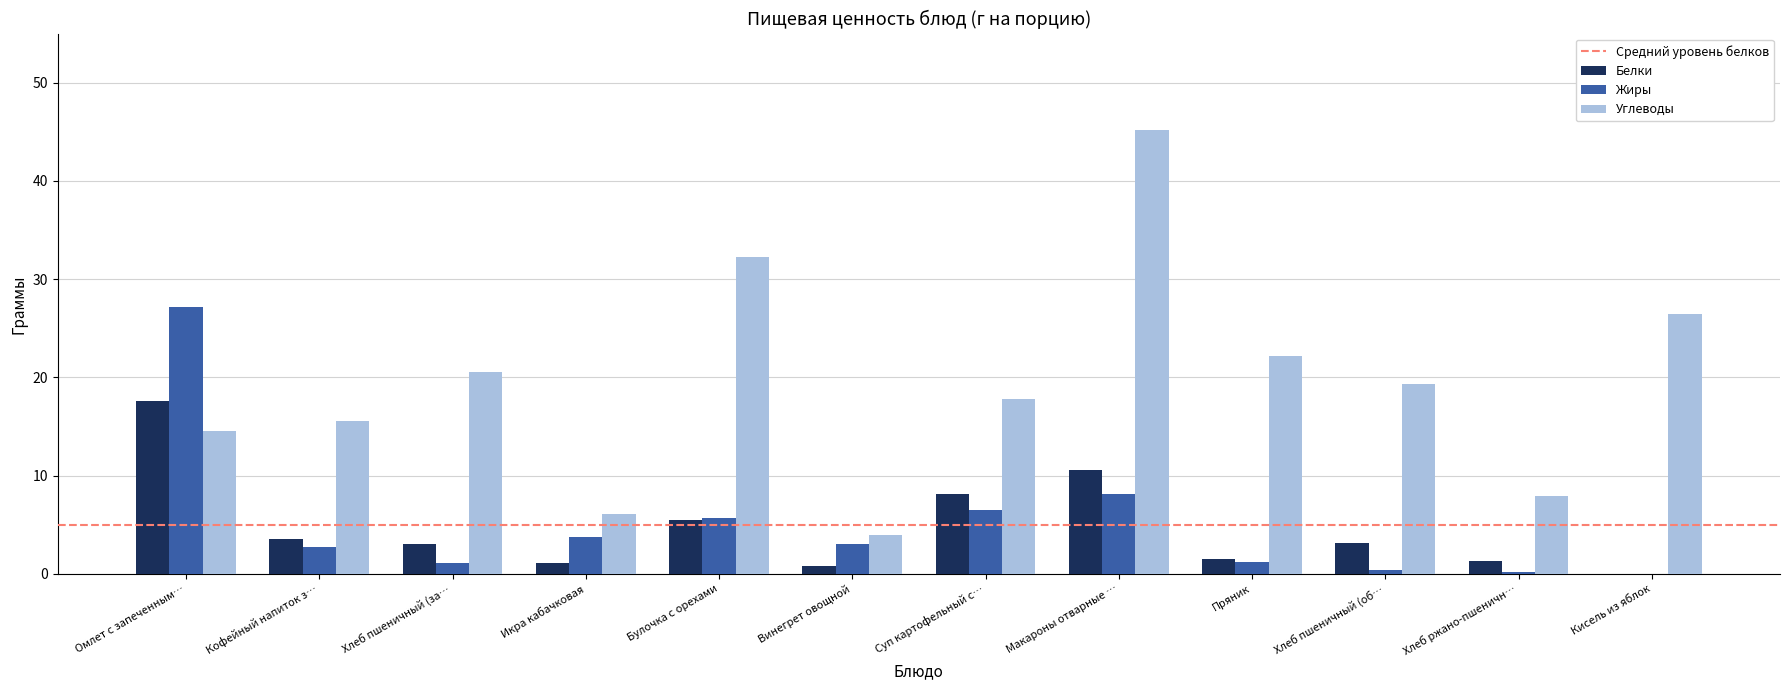

Between Винегрет овощной and Хлеб пшеничный (об…, which series saw the biggest shift?

Углеводы